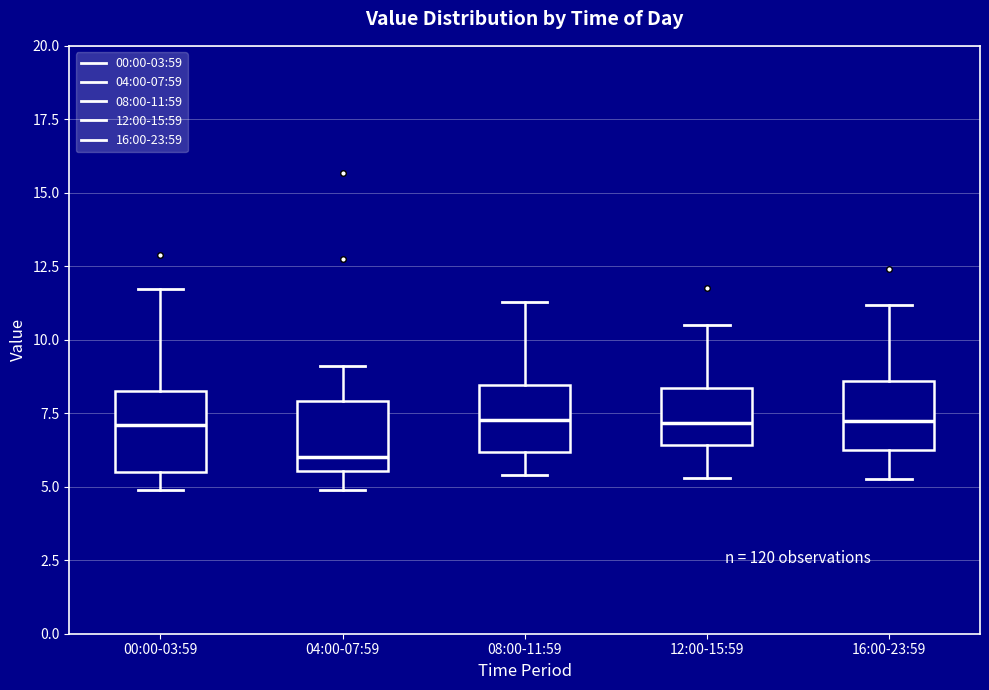

Reading left to right, transcribe this box plot: for each box, give where its median line is, the range the box spans, and where its two whiskers end, as read against the y-axis. The values are not printed on the chart, so give them approximately, as read against the axis.

00:00-03:59: median 7.0, box 5.5 to 8.5, whiskers 5.0 to 11.5
04:00-07:59: median 6.0, box 5.5 to 8.0, whiskers 5.0 to 9.0
08:00-11:59: median 7.5, box 6.0 to 8.5, whiskers 5.5 to 11.5
12:00-15:59: median 7.0, box 6.5 to 8.5, whiskers 5.5 to 10.5
16:00-23:59: median 7.0, box 6.0 to 8.5, whiskers 5.5 to 11.0